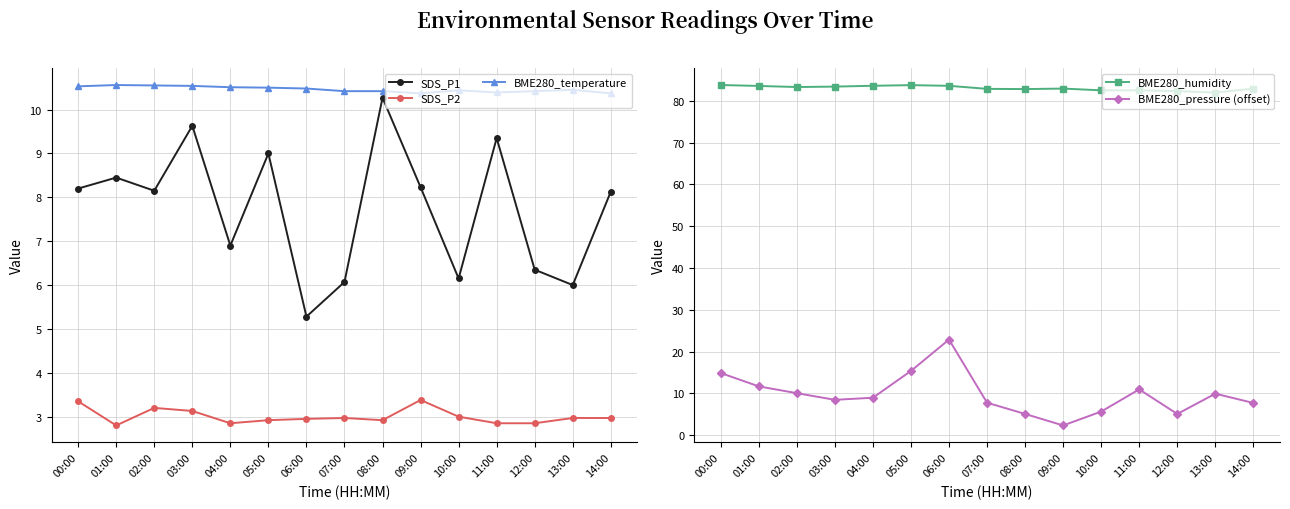

Which has a higher value, 10:00 or 13:00?

10:00